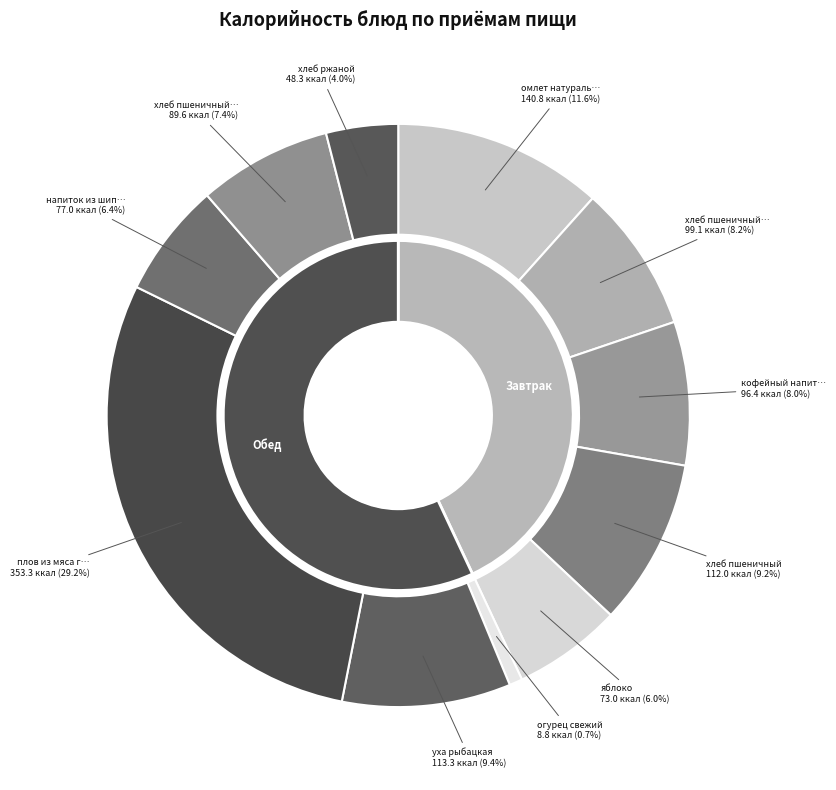

Combined, do плов из мяса говядины and хлеб пшеничный и масло account for over 50%?

No